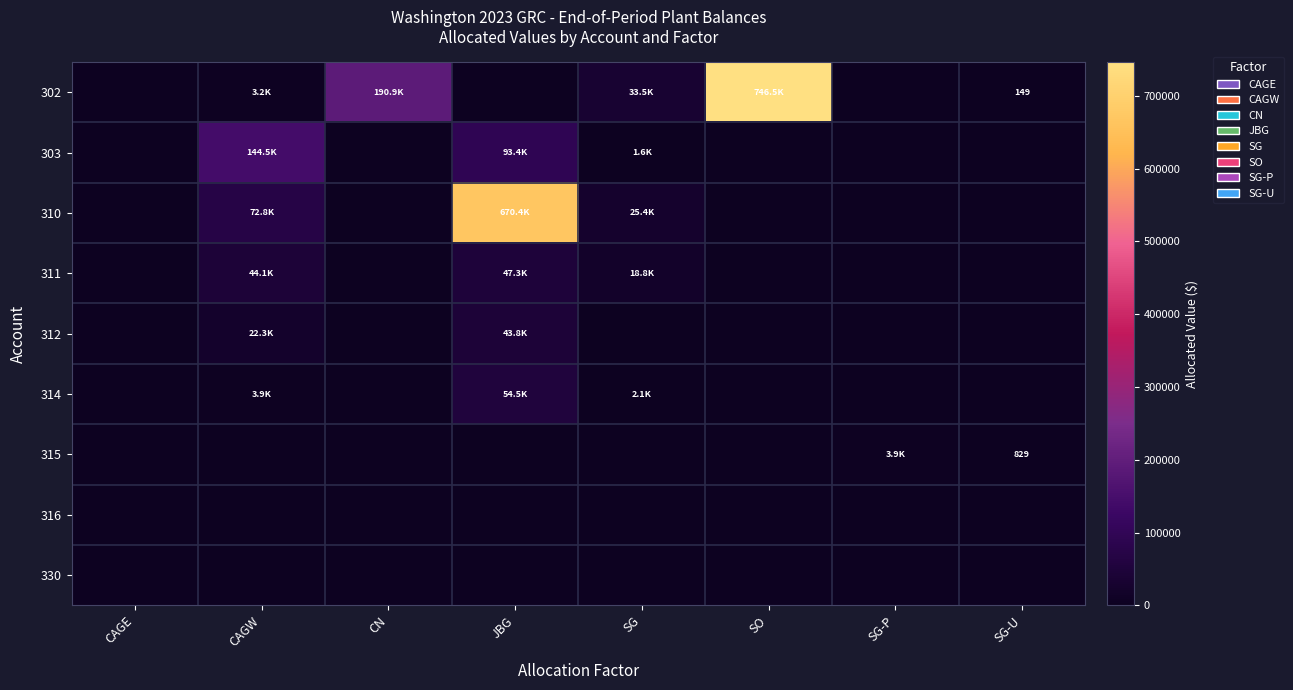

The 315 series shows -2542.8 at CAGW. True or false?

False